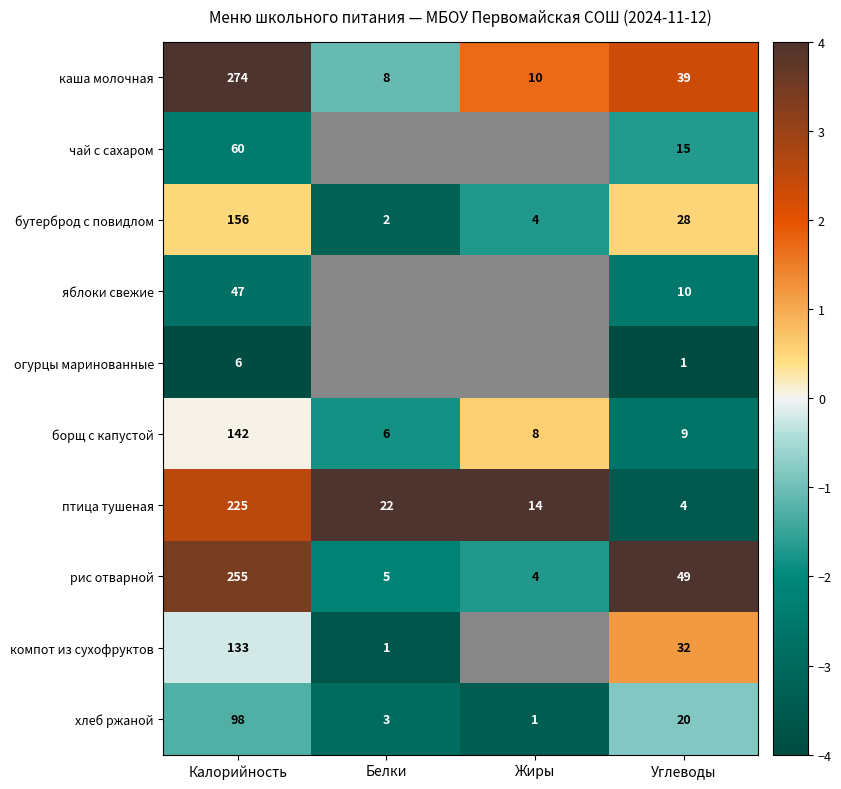

What is the difference between the maximum and minimum values in the птица тушеная series?

221